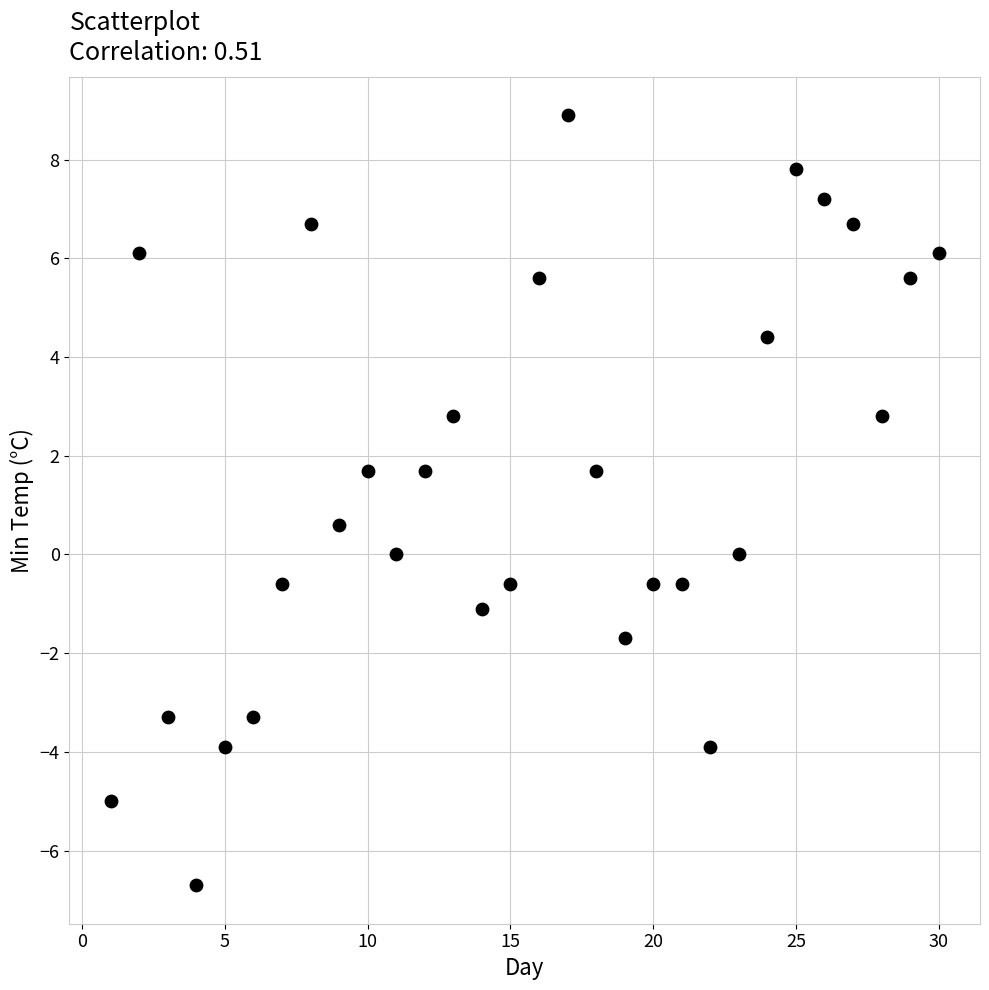

What Y value in the scatter plot is closest to 1?

0.6